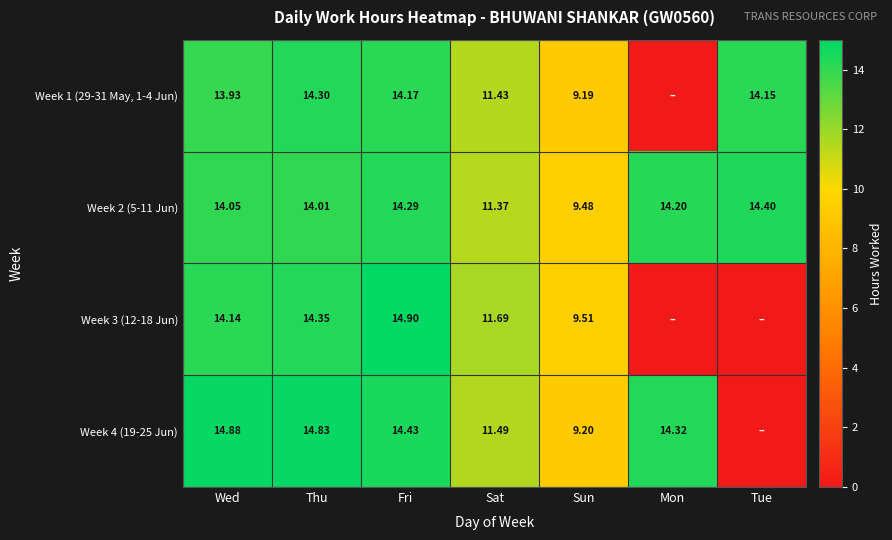

Where is Week 2 (5-11 Jun) nearest to the value 11?

Sat